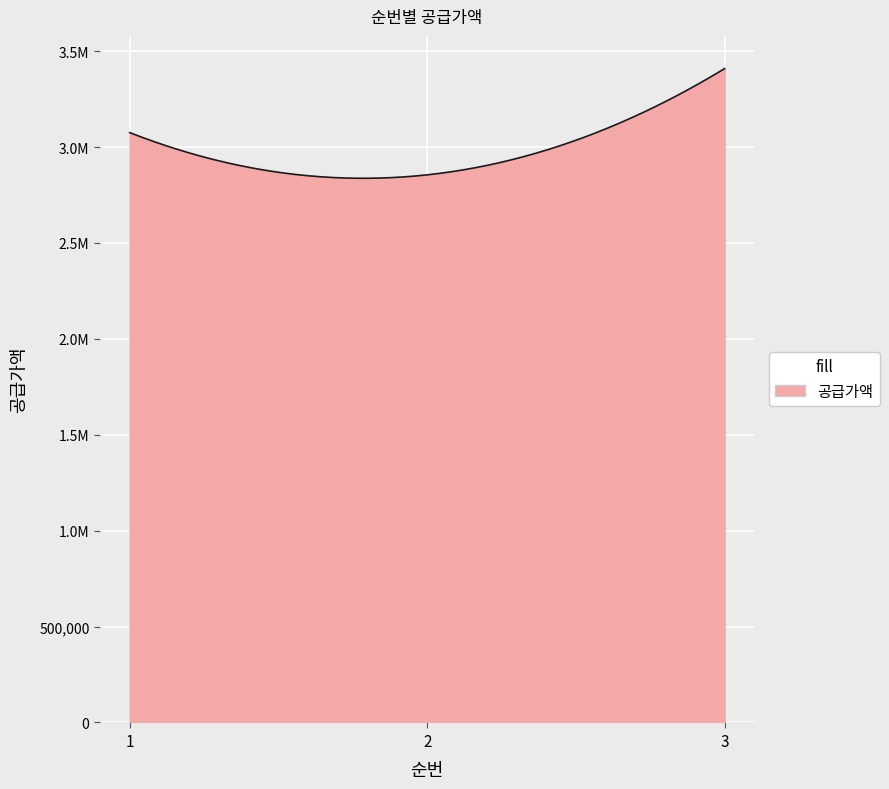

What is the average value?

3113212.2